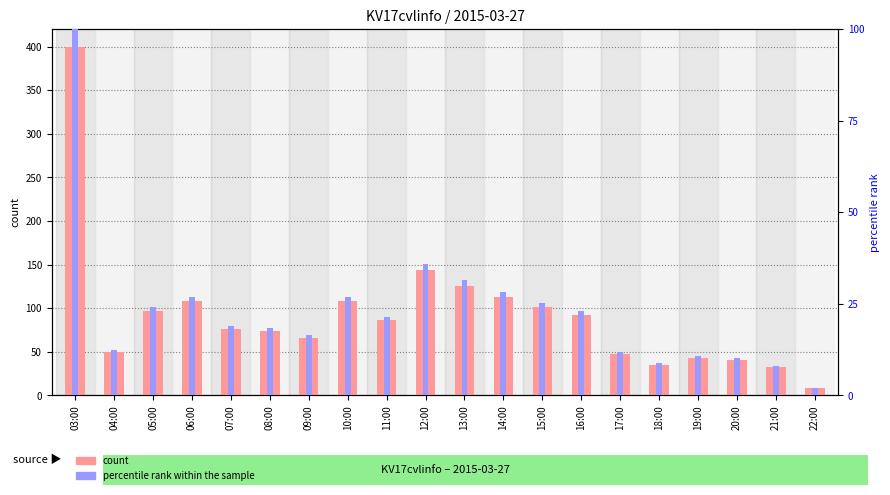

What is the approximate value of count at 09:00?

66.0